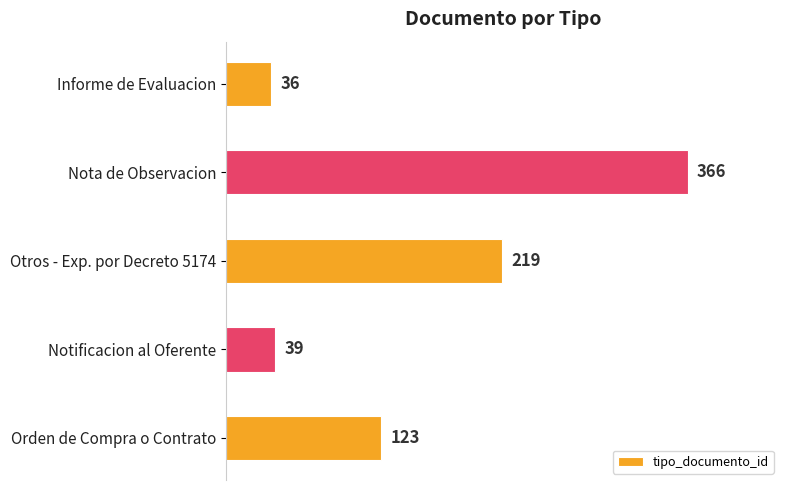

Does the chart contain any negative values?

No